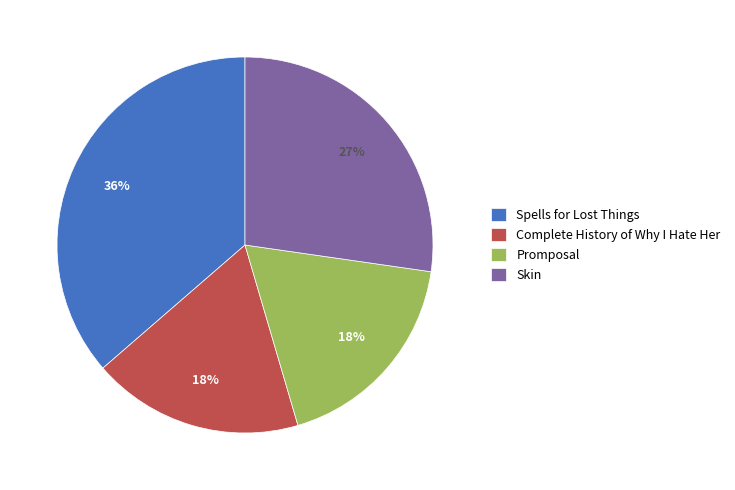

To the nearest percent, what is the average slice percentage?

25%